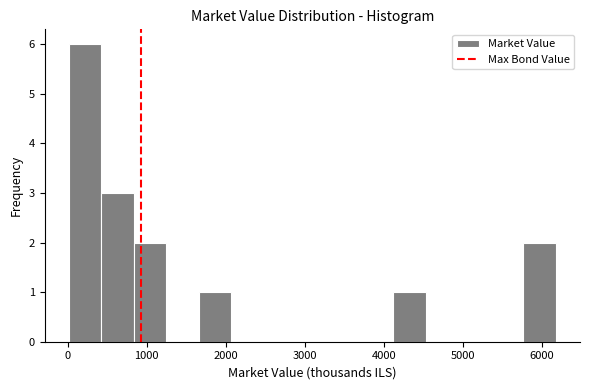

How tall is the bar that spans 1700 to 2100 on the x-axis? Neither the bar edges nor the heights are printed on the chart, so give them approximately, as read against the axes.

1